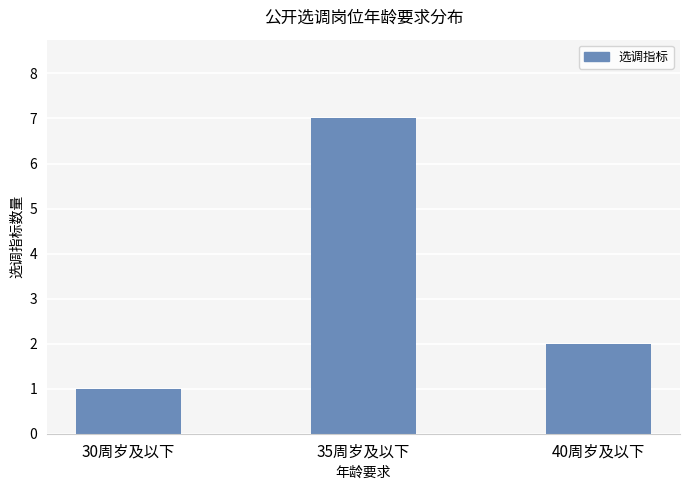

Rank the categories by value from lowest to highest.

30周岁及以下, 40周岁及以下, 35周岁及以下